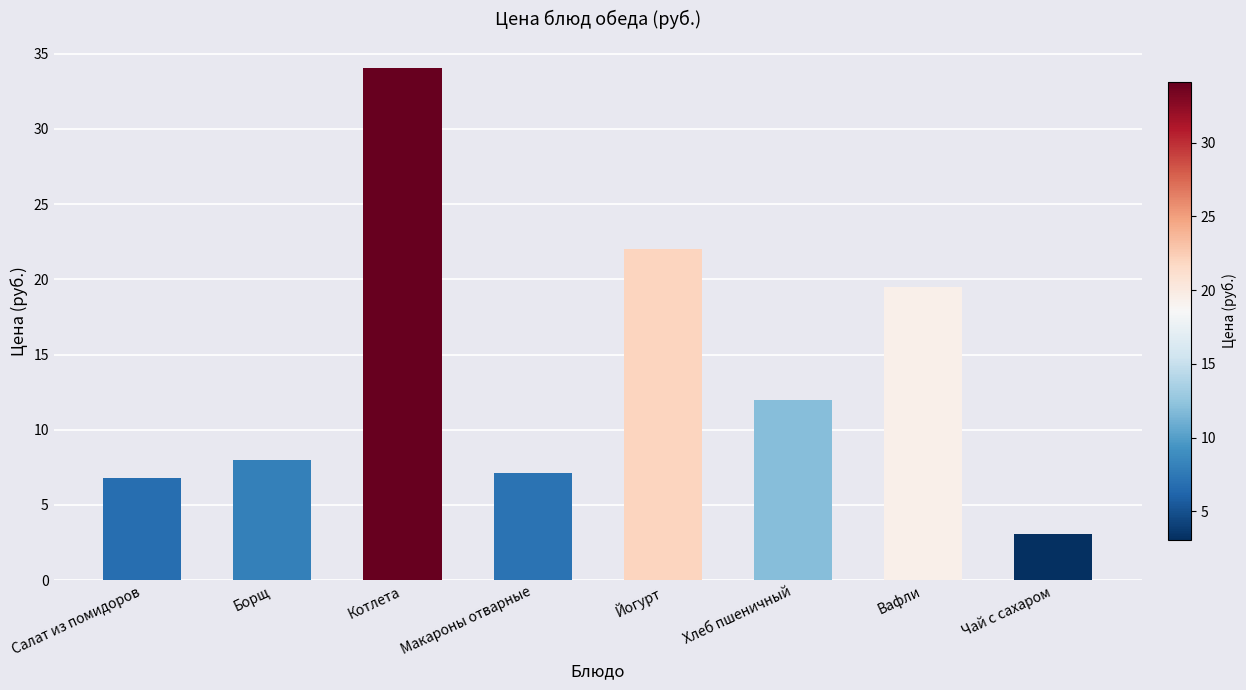

Reading left to right, list all the values displayed in this chart.

Салат из помидоров=6.8	Борщ=8.0	Котлета=34.1	Макароны отварные=7.1	Йогурт=22.0	Хлеб пшеничный=12.0	Вафли=19.5	Чай с сахаром=3.1